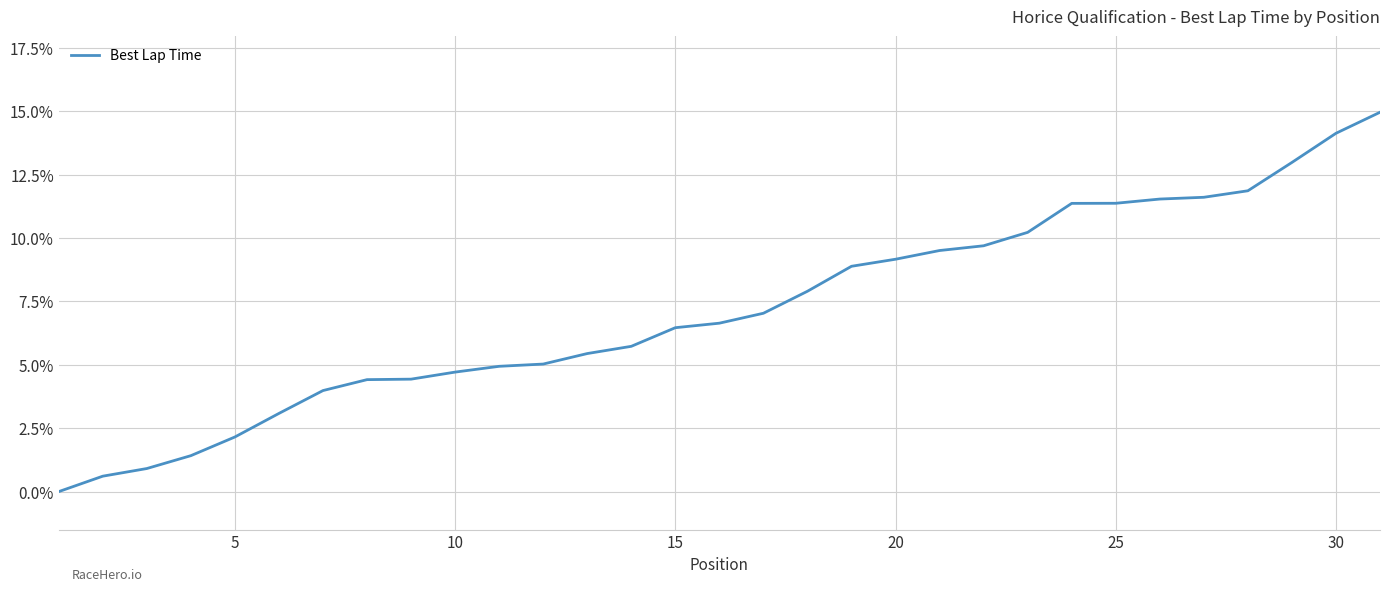

What is the maximum value shown in the chart?

15.0